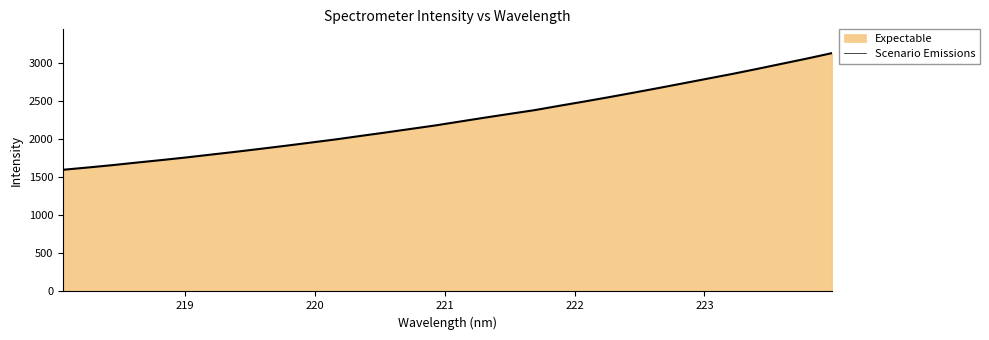

What is the value of the 9th point from the left?

1877.0